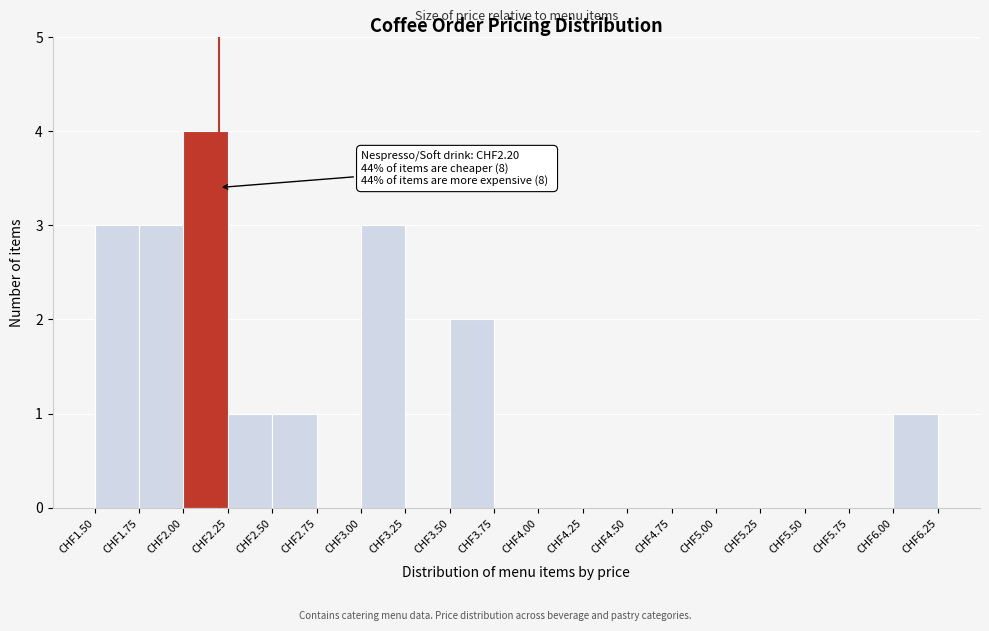

Which range on the x-axis has the tallest bar?

2.00 to 2.25